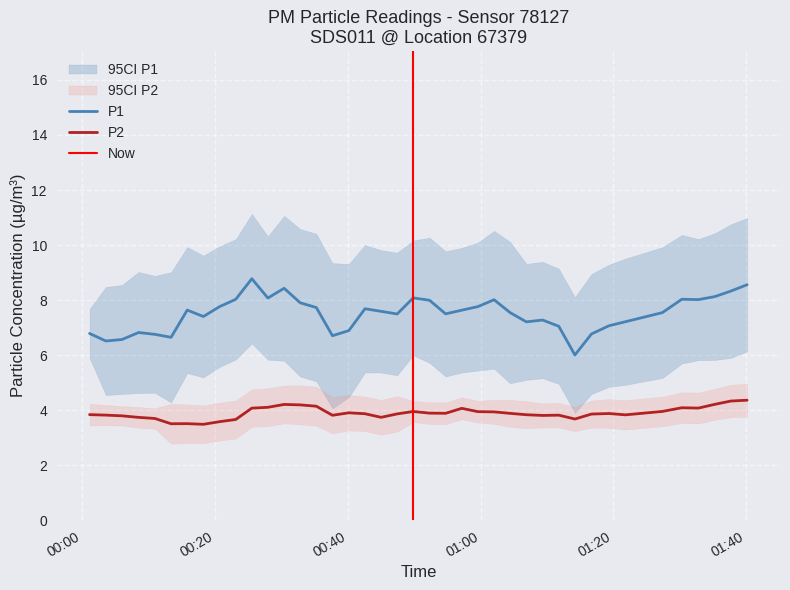

What value does the P1 series have at 6?

6.6